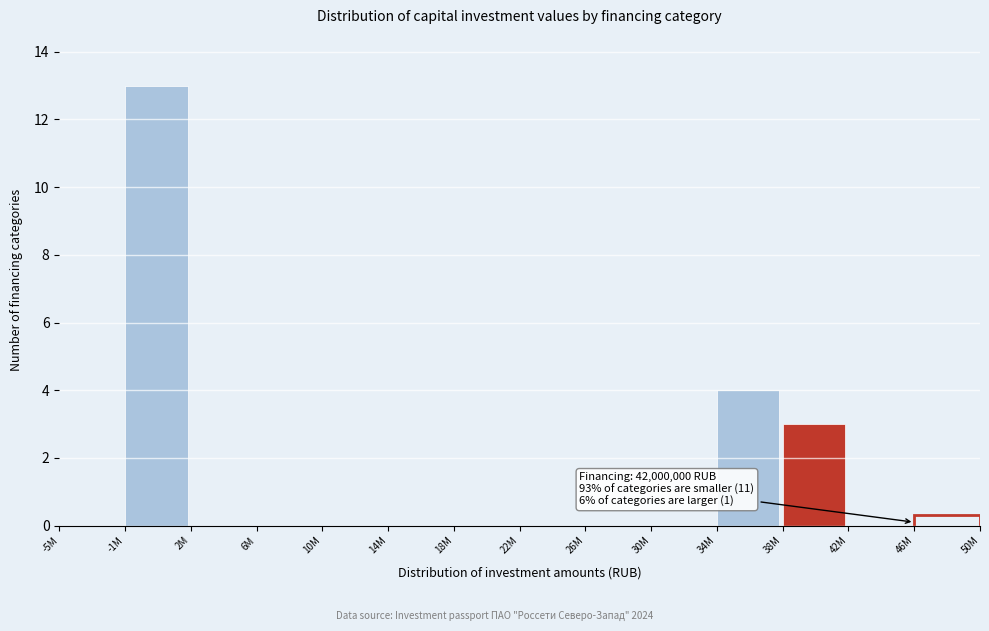

Reading left to right, what are all the values shown in this chart?

-5M=0	-1M=13	2M=0	6M=0	10M=0	14M=0	18M=0	22M=0	26M=0	30M=0	34M=4	38M=3	42M=0	46M=0